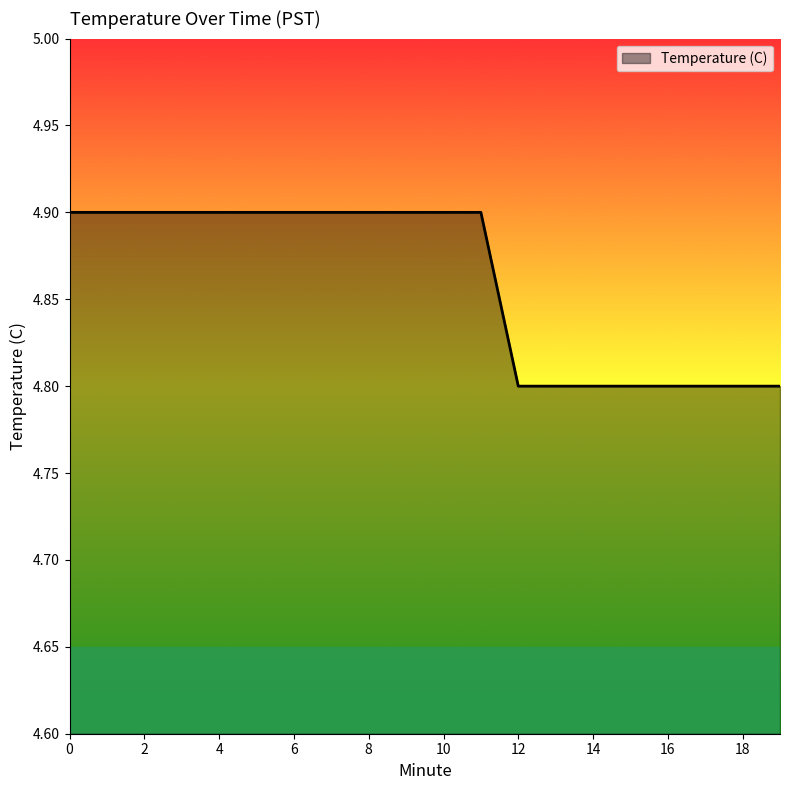

What is the minimum value shown in the chart?

4.8